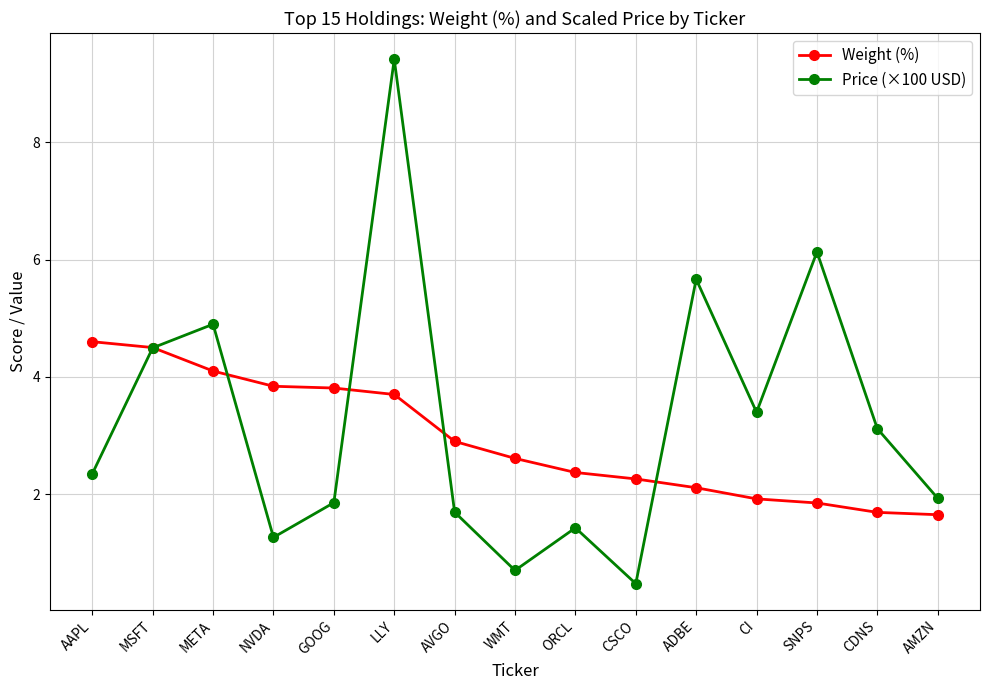

What is the difference between the highest and lowest values at AVGO?

1.2